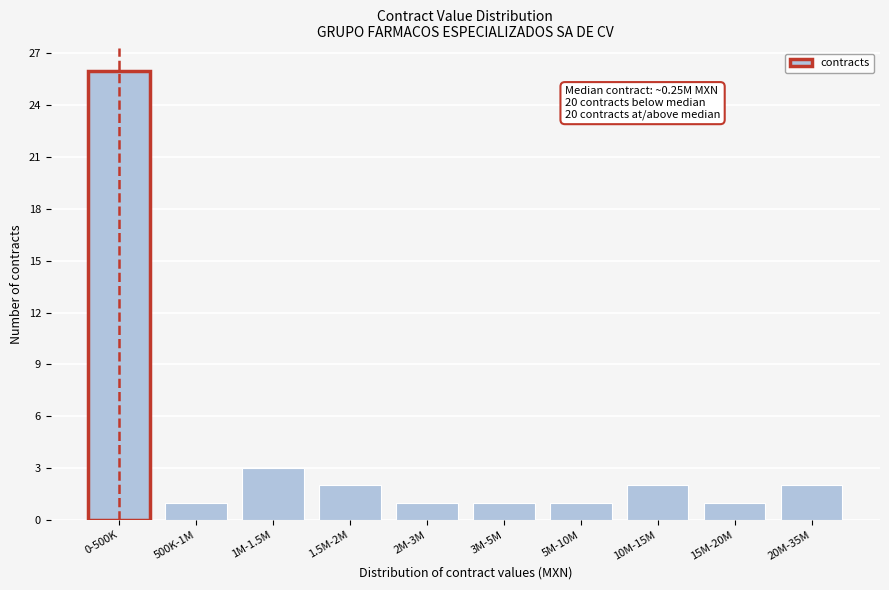

Reading left to right, list all the values displayed in this chart.

0-500K=26	500K-1M=1	1M-1.5M=3	1.5M-2M=2	2M-3M=1	3M-5M=1	5M-10M=1	10M-15M=2	15M-20M=1	20M-35M=2